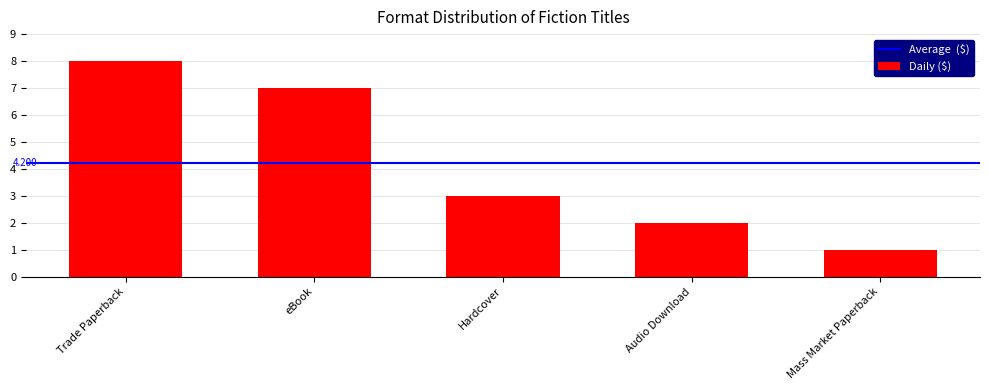

Read the value at eBook.

7